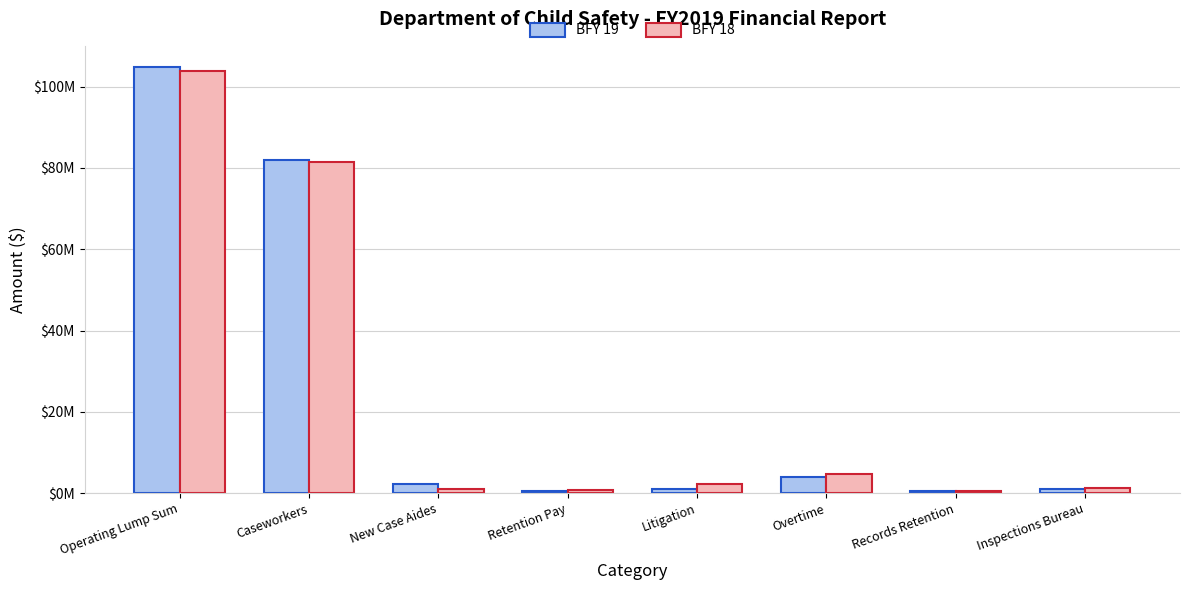

What is the label of the 4th bar from the left?

Retention Pay